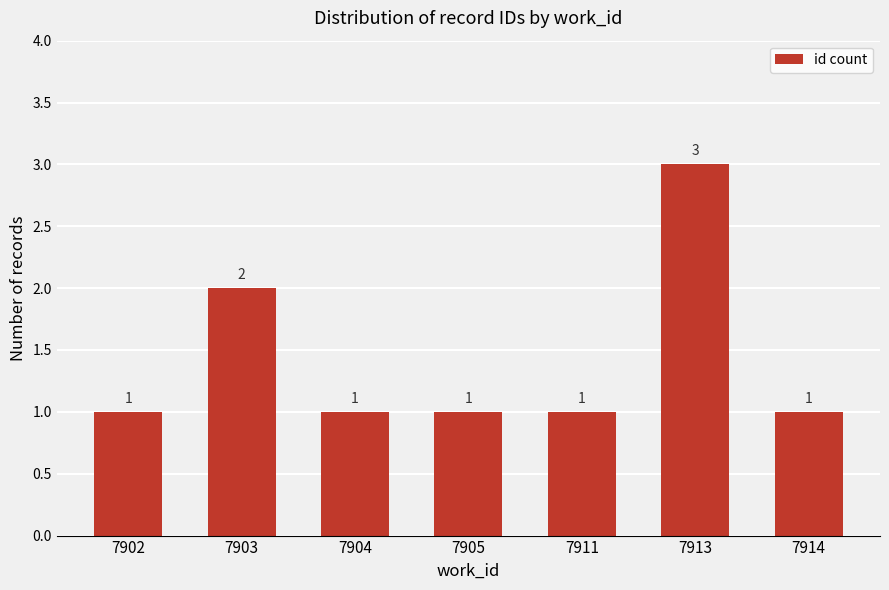

At which label is the value closest to 2?

7903